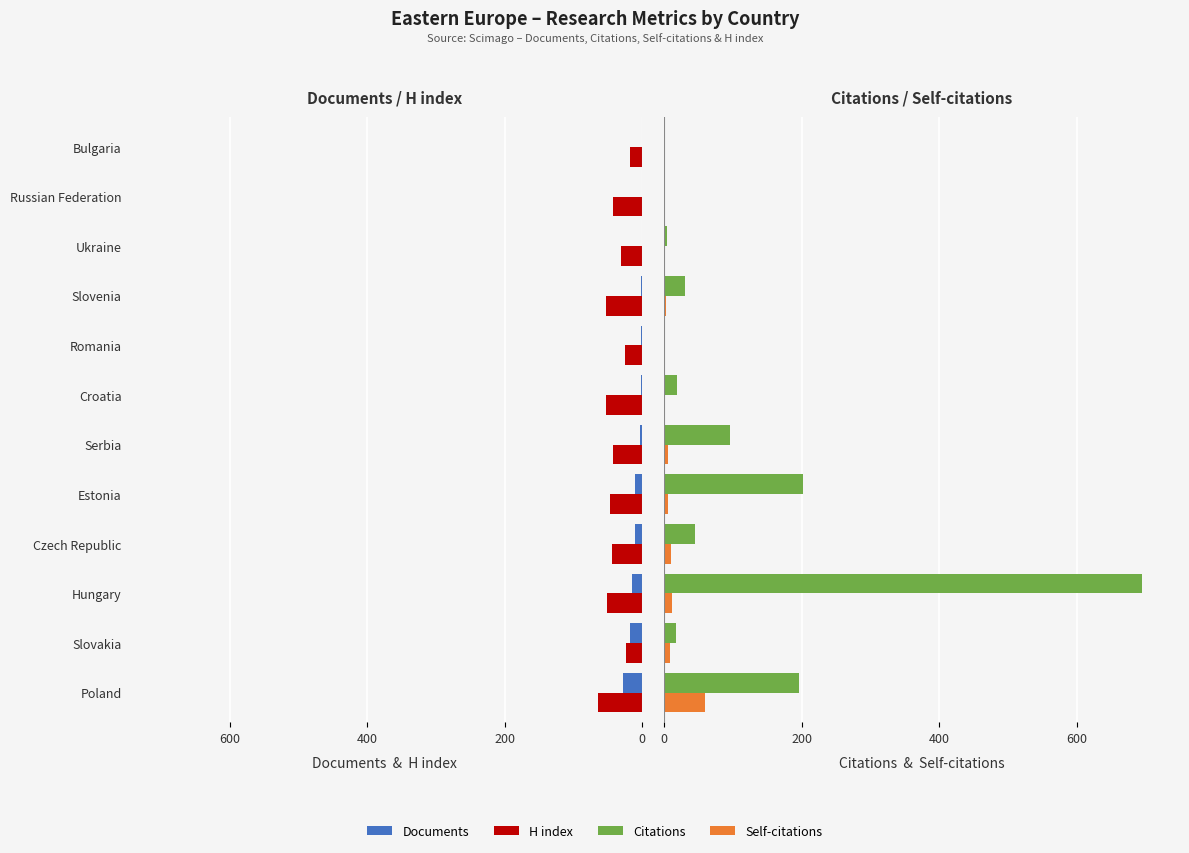

Rank the series at Czech Republic from highest to lowest value.

Citations, Self-citations, Documents, H index